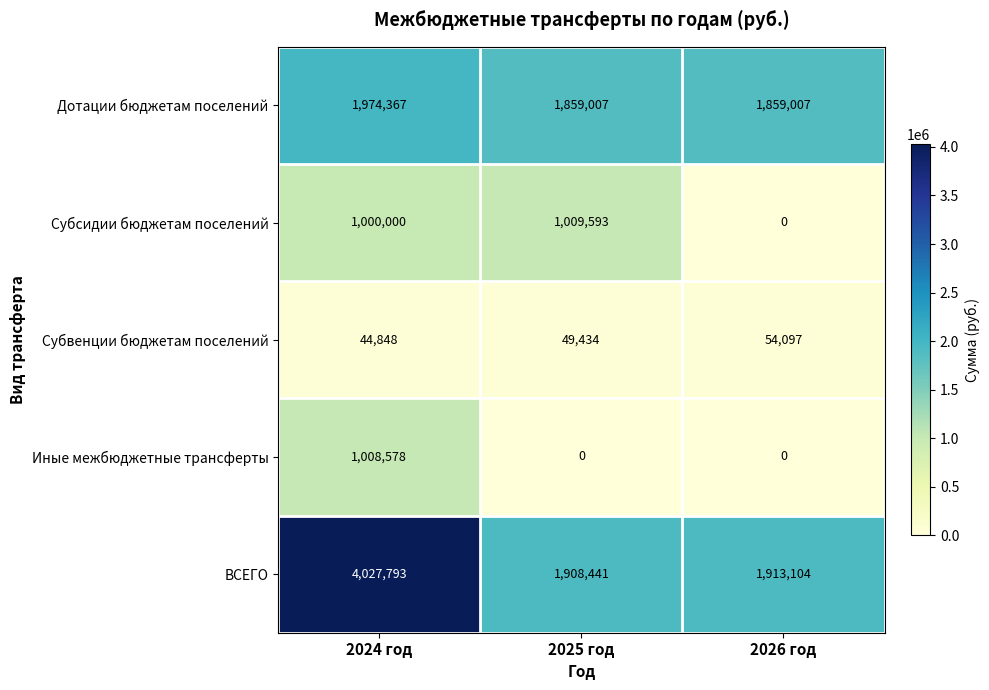

Read the Субвенции бюджетам поселений value at 2025 год.

49434